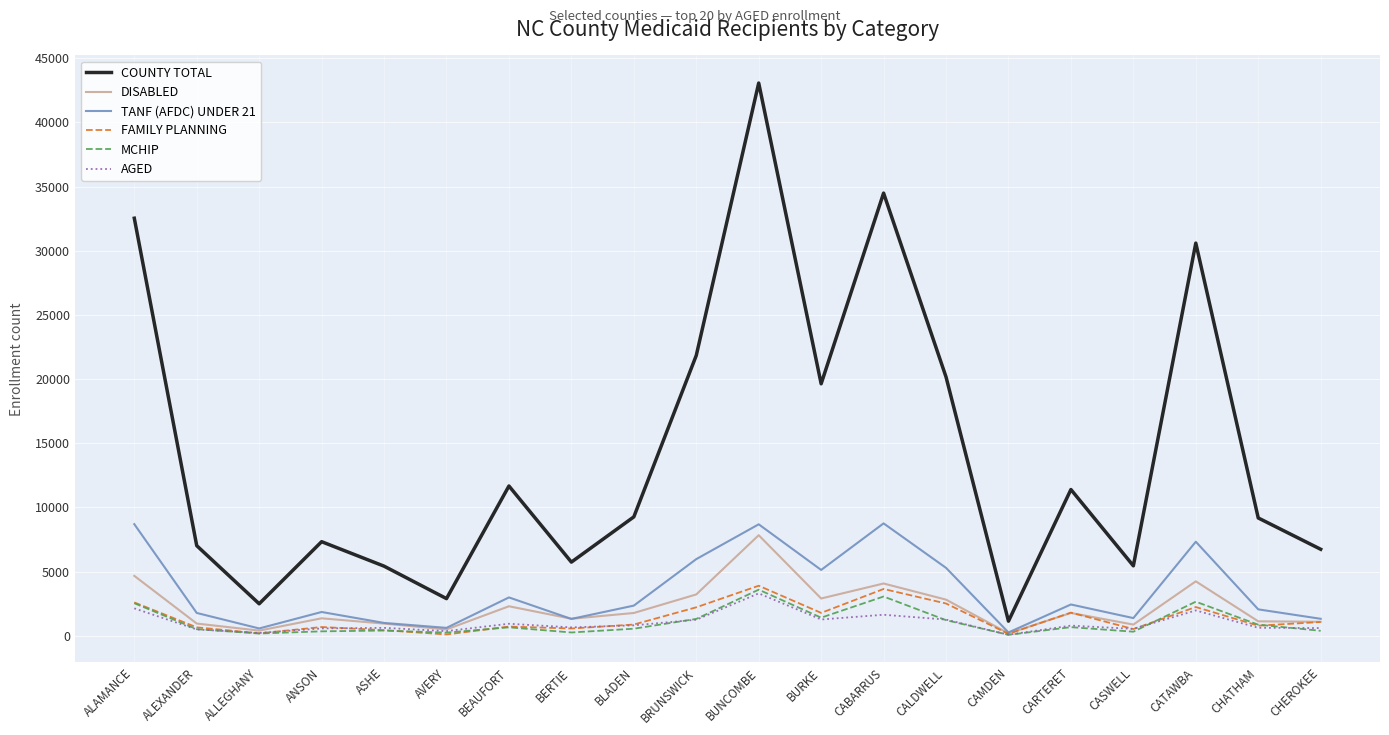

How many lines are shown in the chart?

6